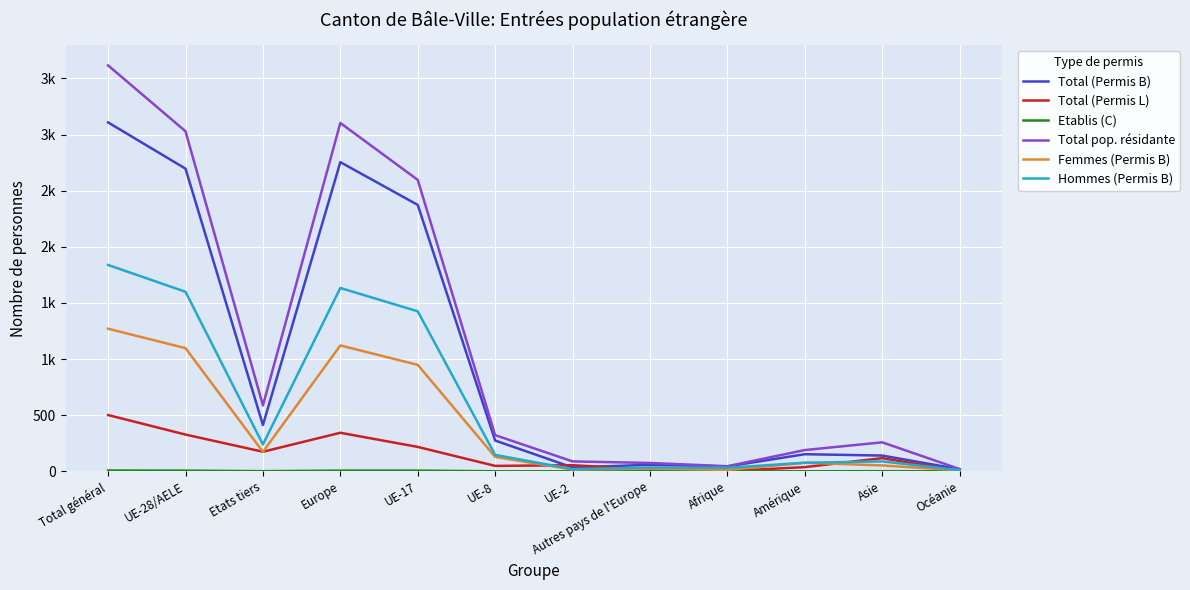

Is this an area chart (filled region under the line)?

No